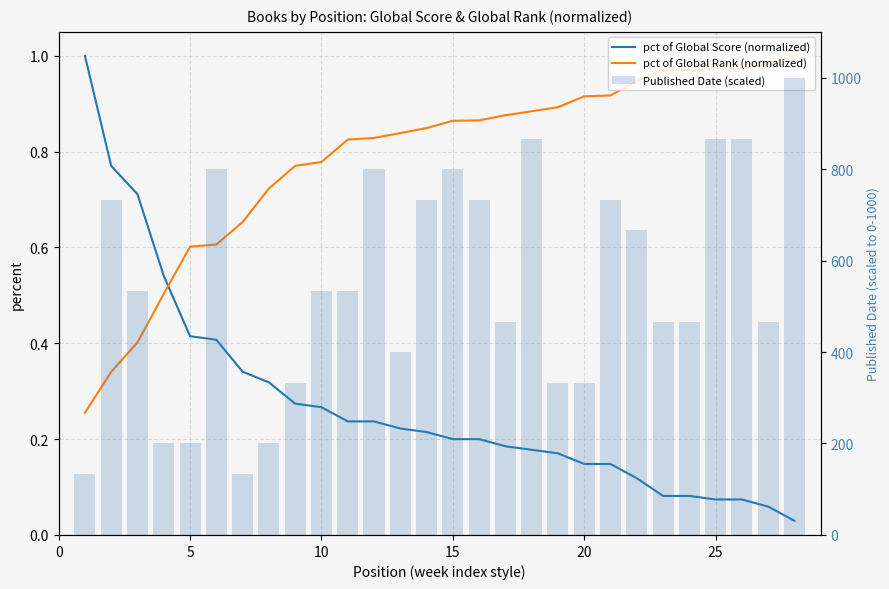

Where is Published Date (scaled) nearest to the value 566?

10